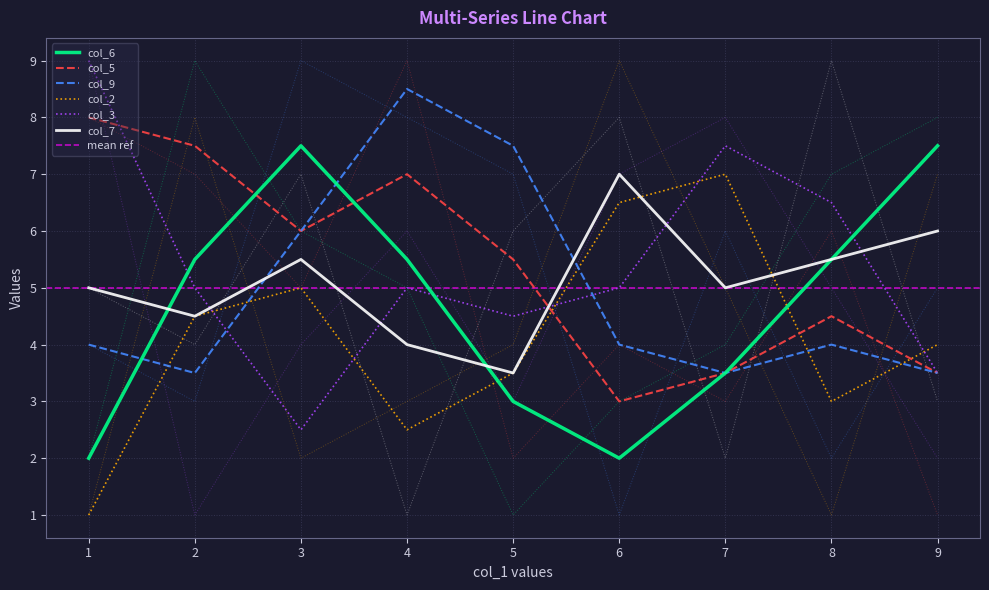

The col_3 series shows 5 at 5. True or false?

False